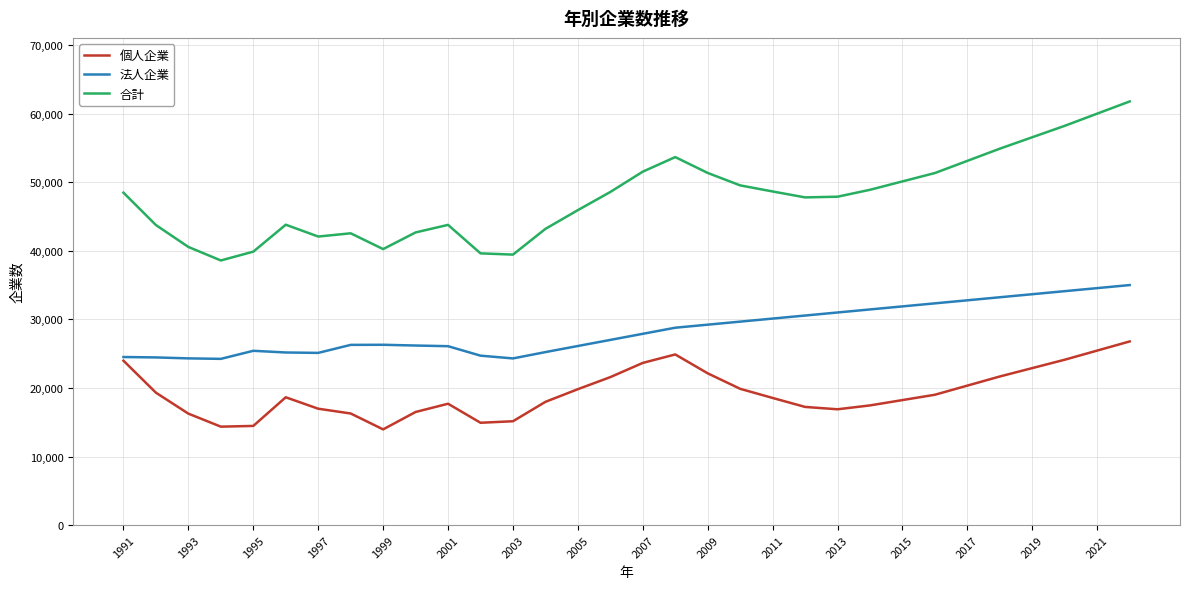

List the series in order of their overall mean, highest first.

合計, 法人企業, 個人企業